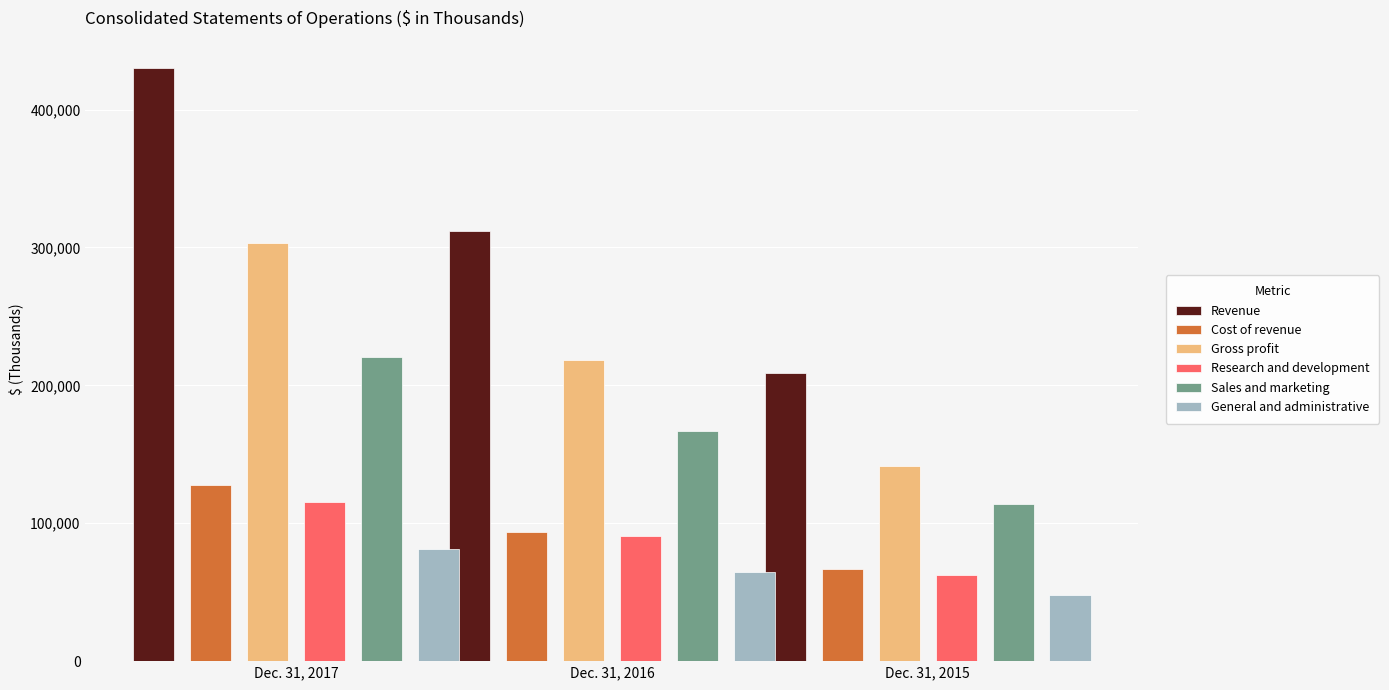

At which category does the chart reach its peak across all series?

Dec. 31, 2017